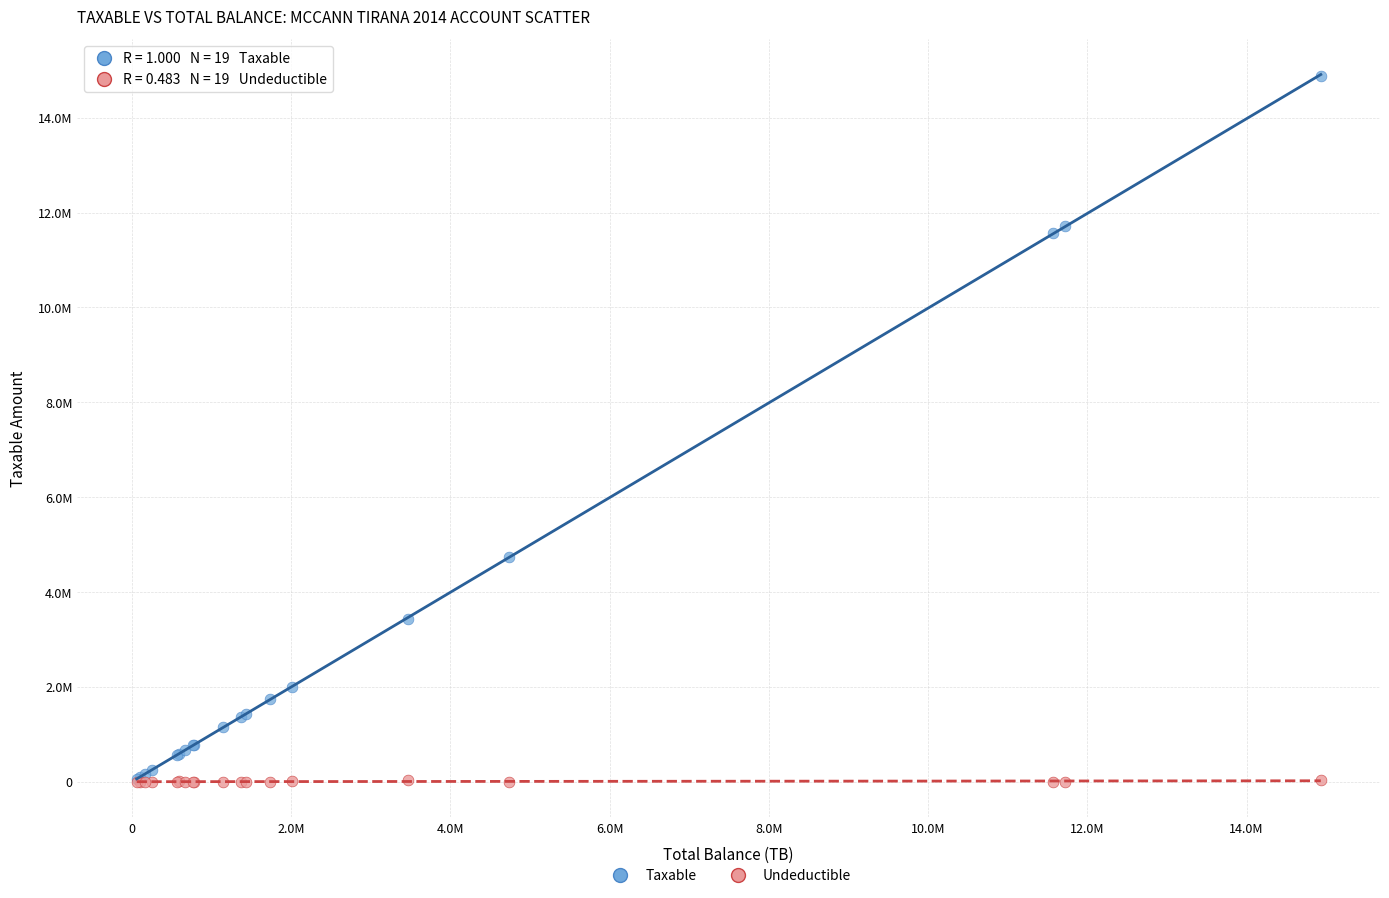

What are all the series names shown in the legend?

Taxable, Undeductible